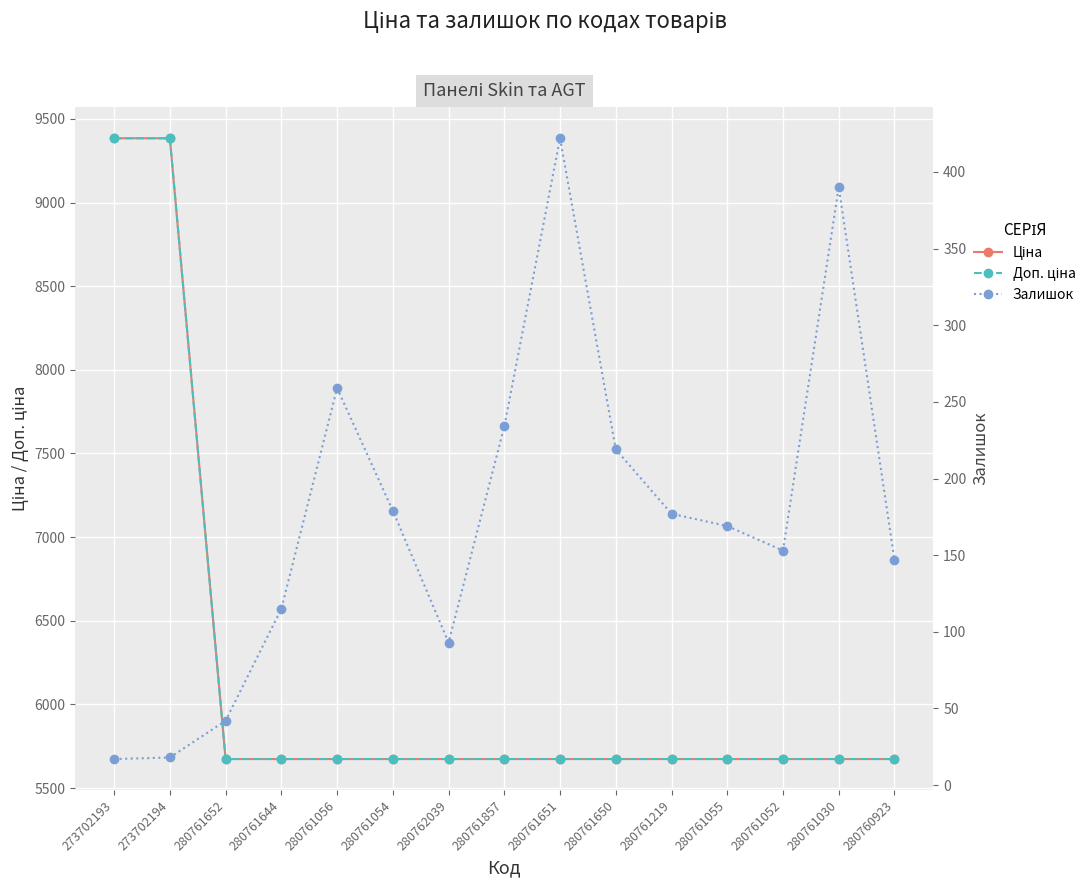

At 280761055, list the series in order from smallest to largest.

Залишок, Ціна, Доп. ціна